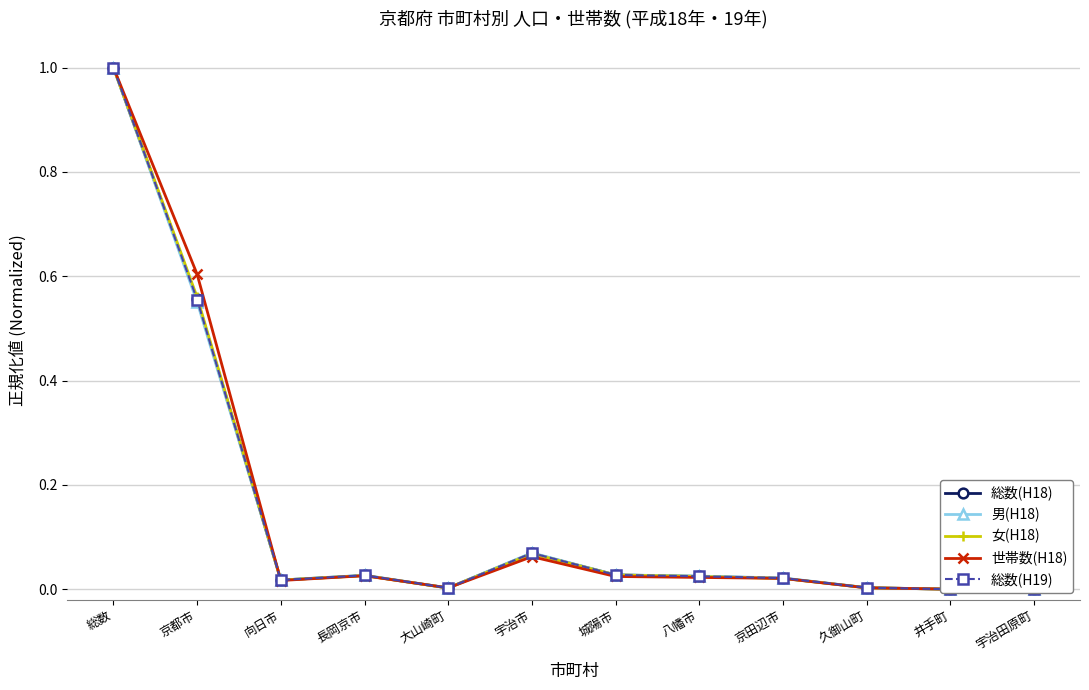

Which category has the highest value across all series?

総数